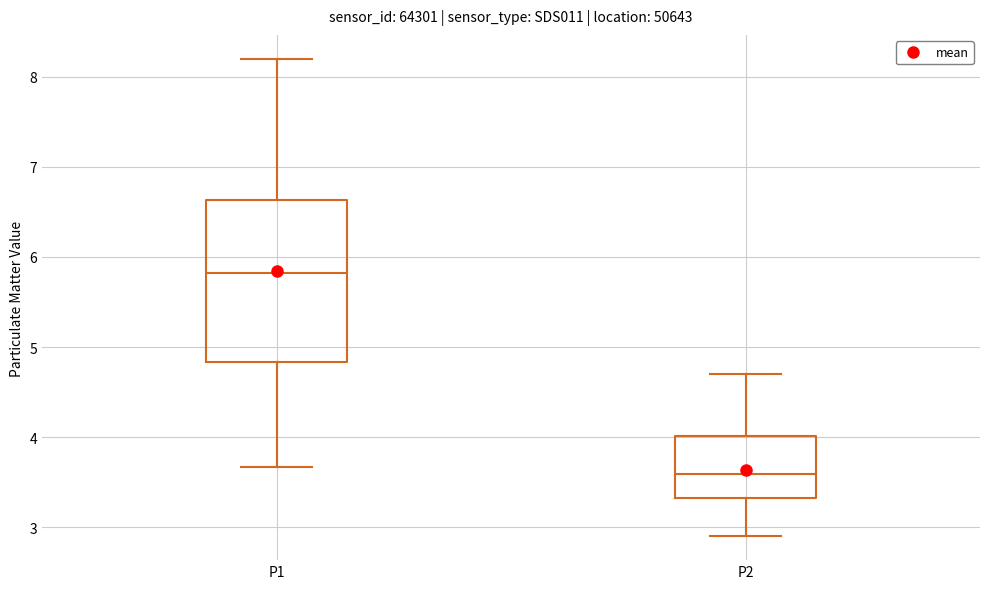

Comparing the boxes themselves (not the whiskers), which one is the tallest?

P1